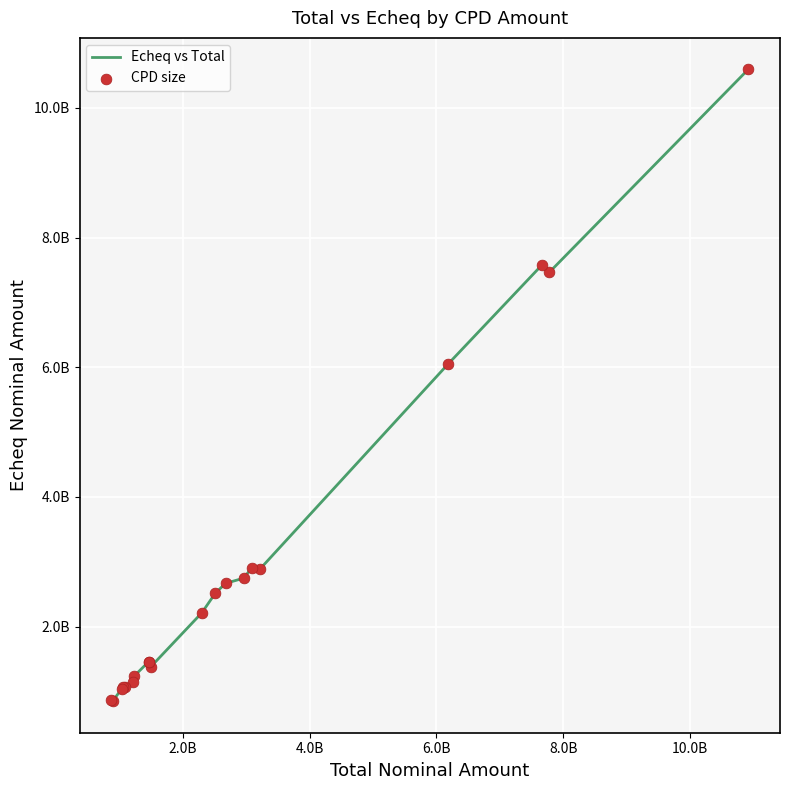

Does the chart have visible grid lines?

Yes